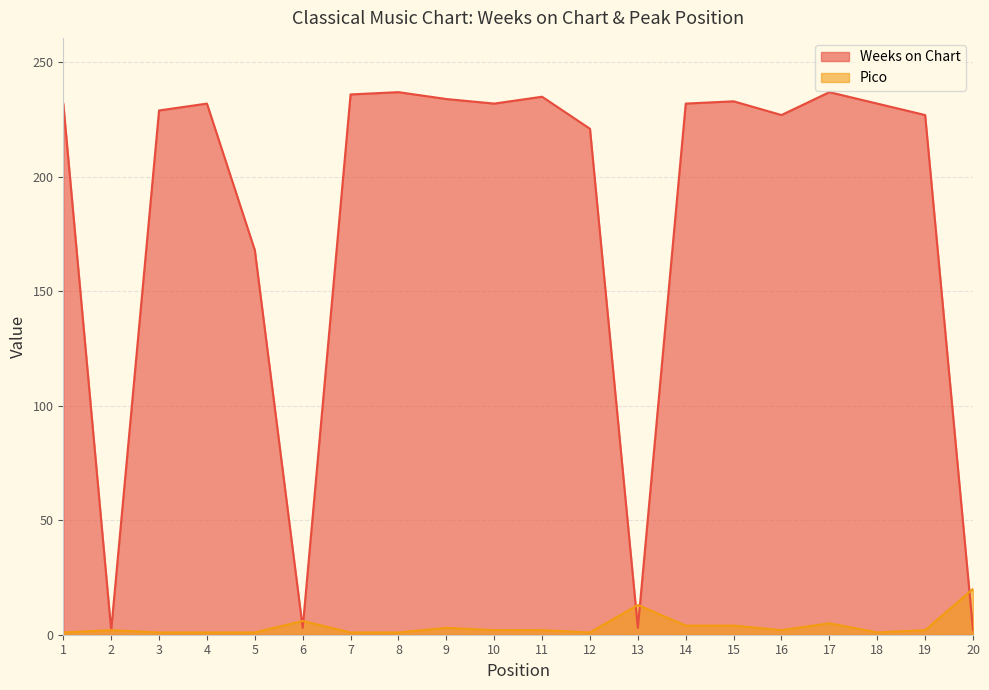

Reading right to left, list all the values displayed in this chart.

Weeks on Chart: 2	227	232	237	227	233	232	3	221	235	232	234	237	236	3	168	232	229	2	232
Pico: 20	2	1	5	2	4	4	13	1	2	2	3	1	1	6	1	1	1	2	1